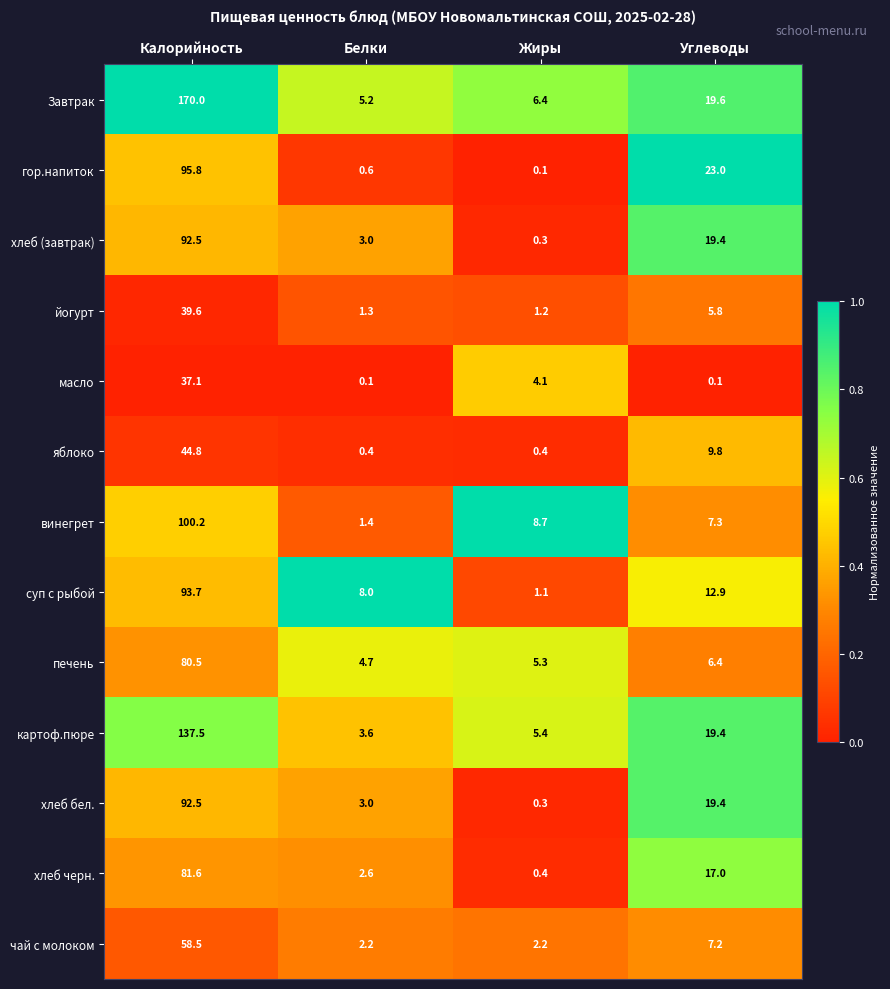

At which category is the sum across all series the highest?

Калорийность